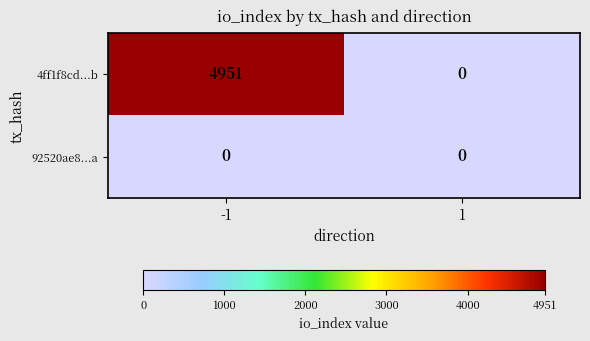

Which series has the largest total across all categories?

4ff1f8cd...b